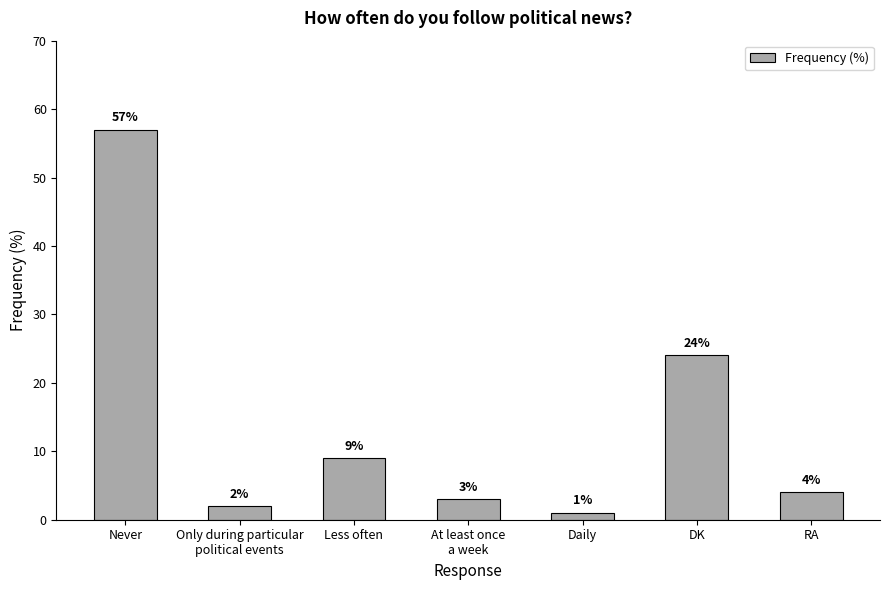

Which label corresponds to the largest value in the chart?

Never